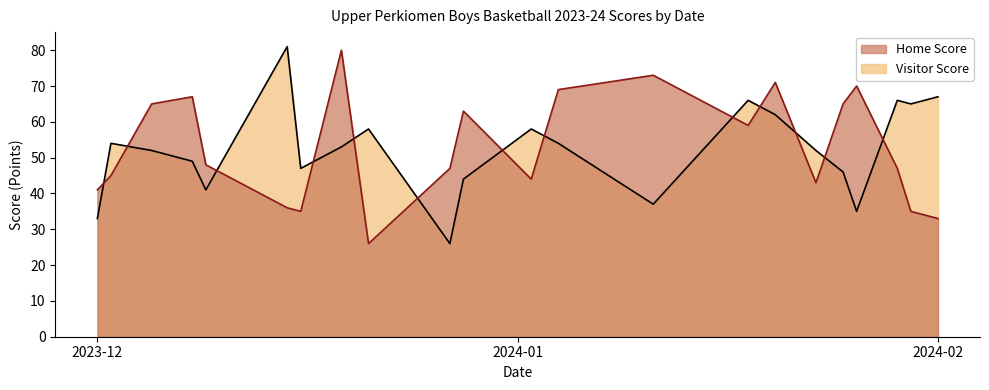

True or false: Visitor Score and Home Score cross at least once.

True